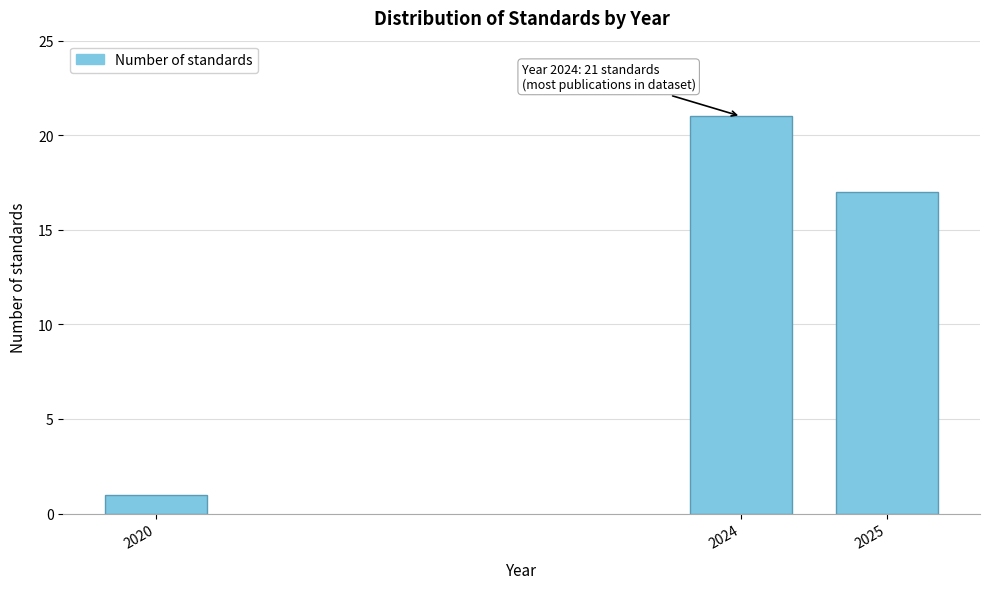

Reading right to left, list all the values displayed in this chart.

2025=17	2024=21	2020=1